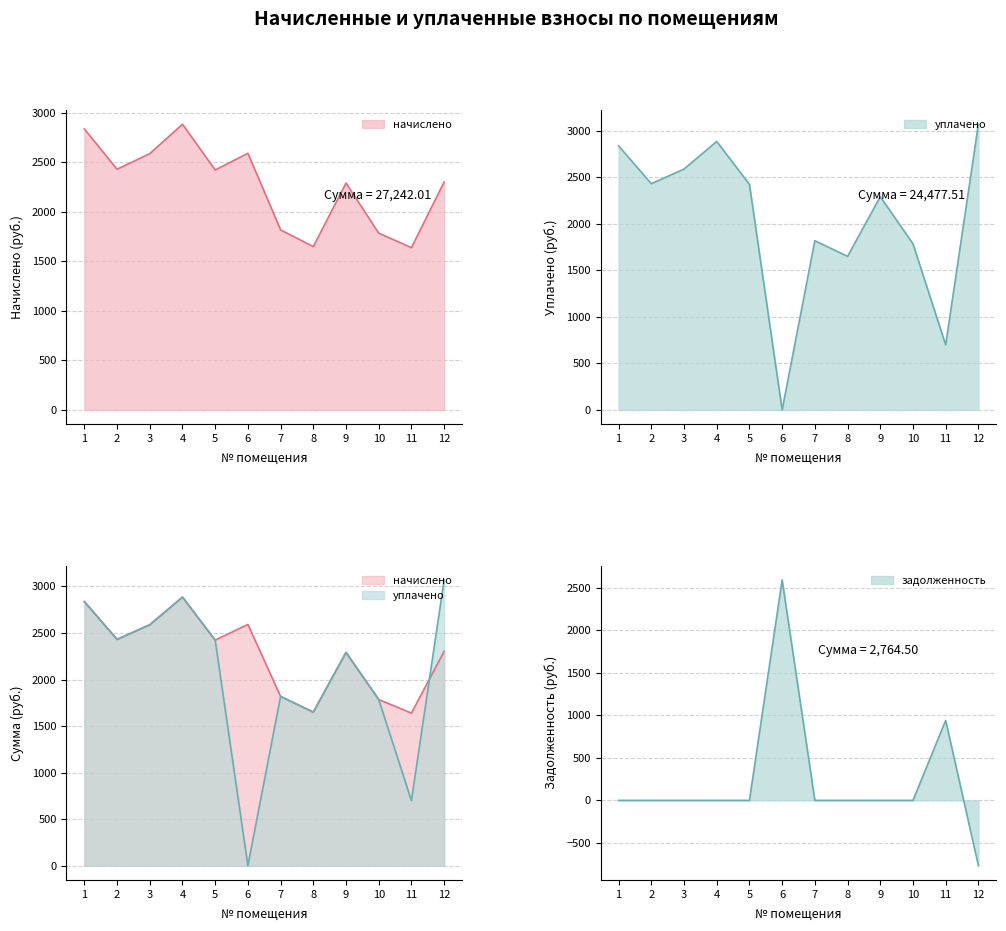

List the series in order of their overall mean, highest first.

начислено, уплачено